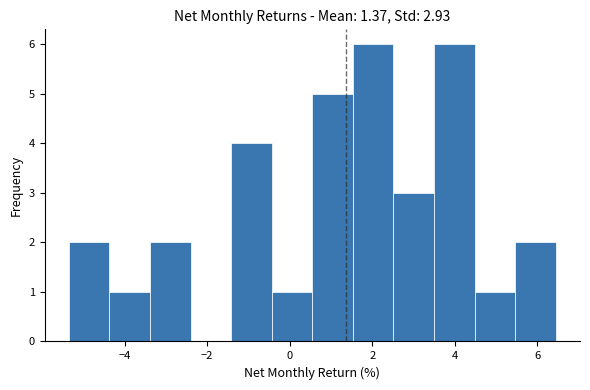

How tall is the bar that spans -3.4 to -2.4 on the x-axis? Neither the bar edges nor the heights are printed on the chart, so give them approximately, as read against the axes.

2